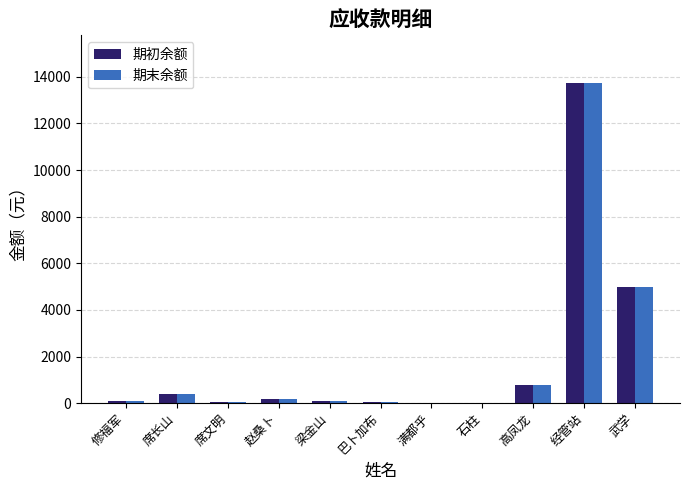

Where is 期末余额 nearest to the value 6863?

武学